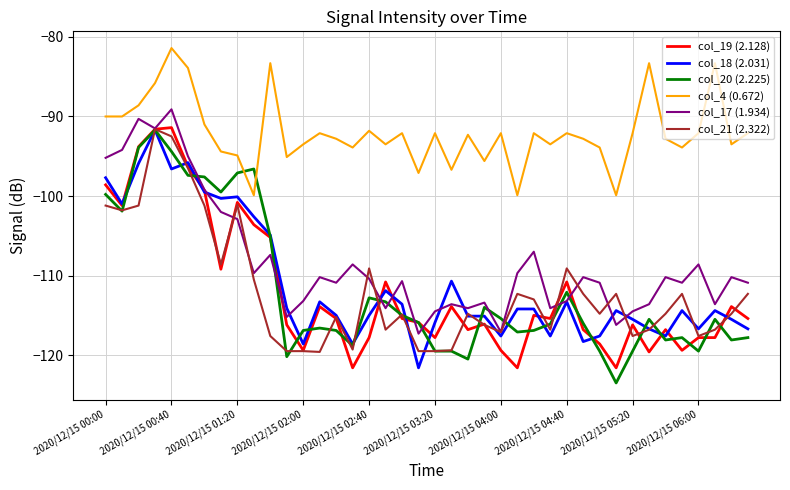

True or false: col_17 (1.934) and col_4 (0.672) intersect in this chart.

False